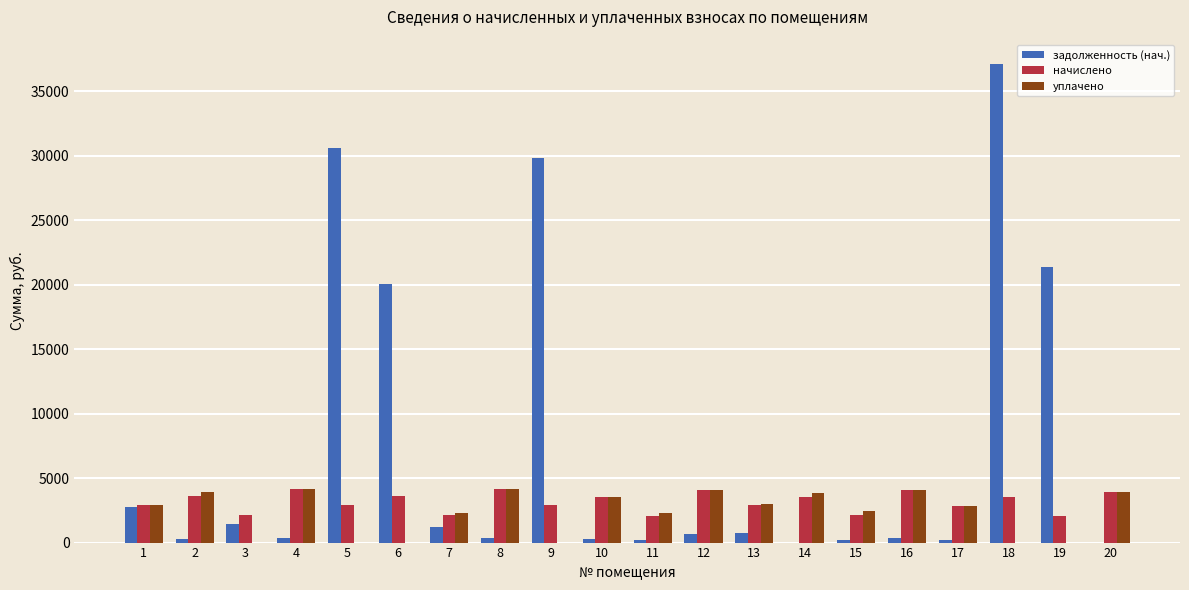

Between 5 and 8, which series saw the biggest shift?

задолженность (нач.)